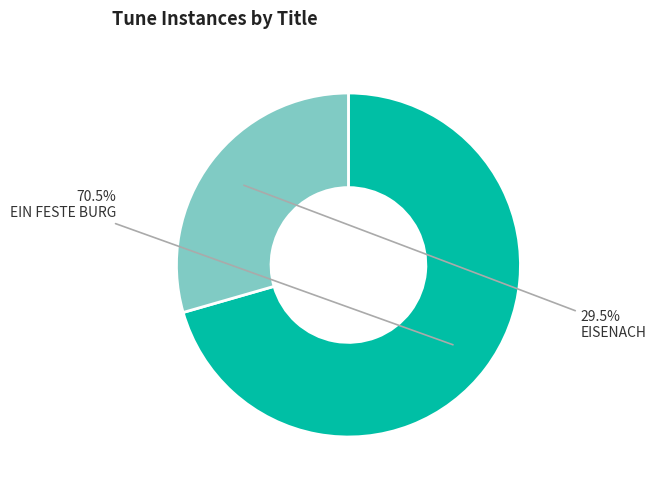

True or false: EIN FESTE BURG accounts for 62% of the total.

False